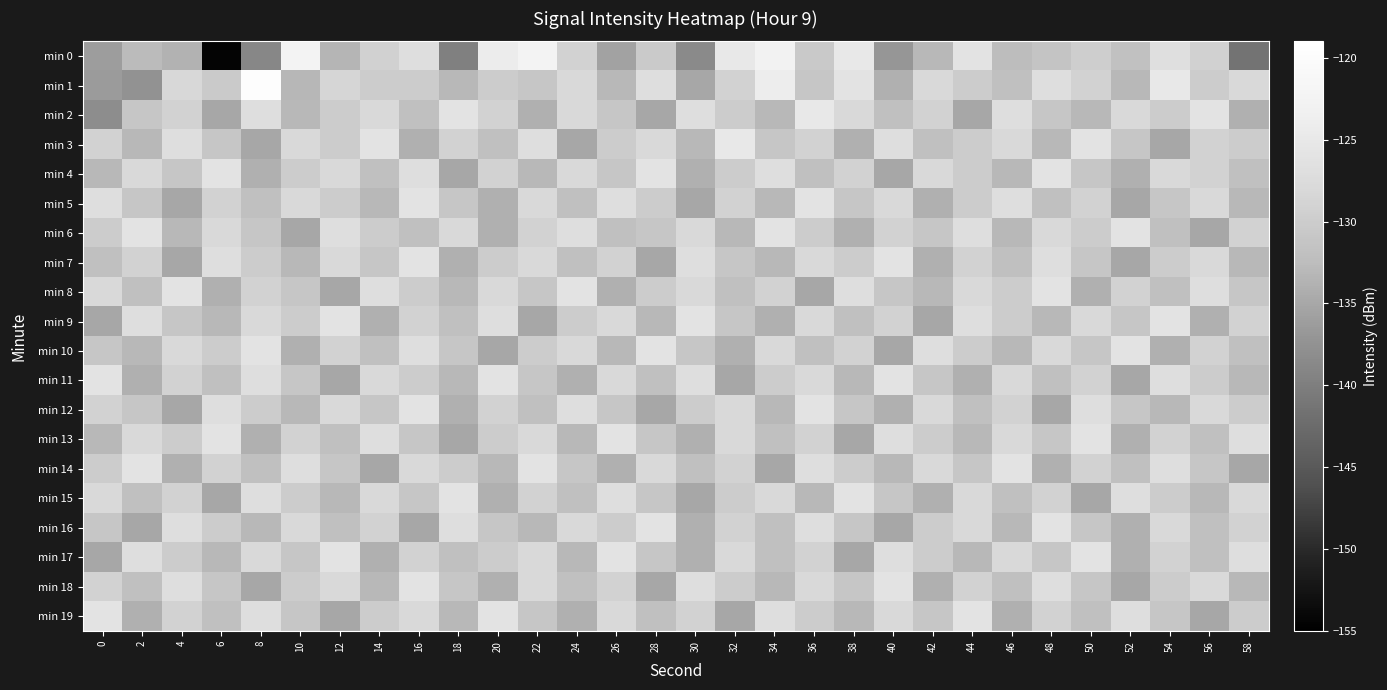

Between 58 and 44, which is larger?

44